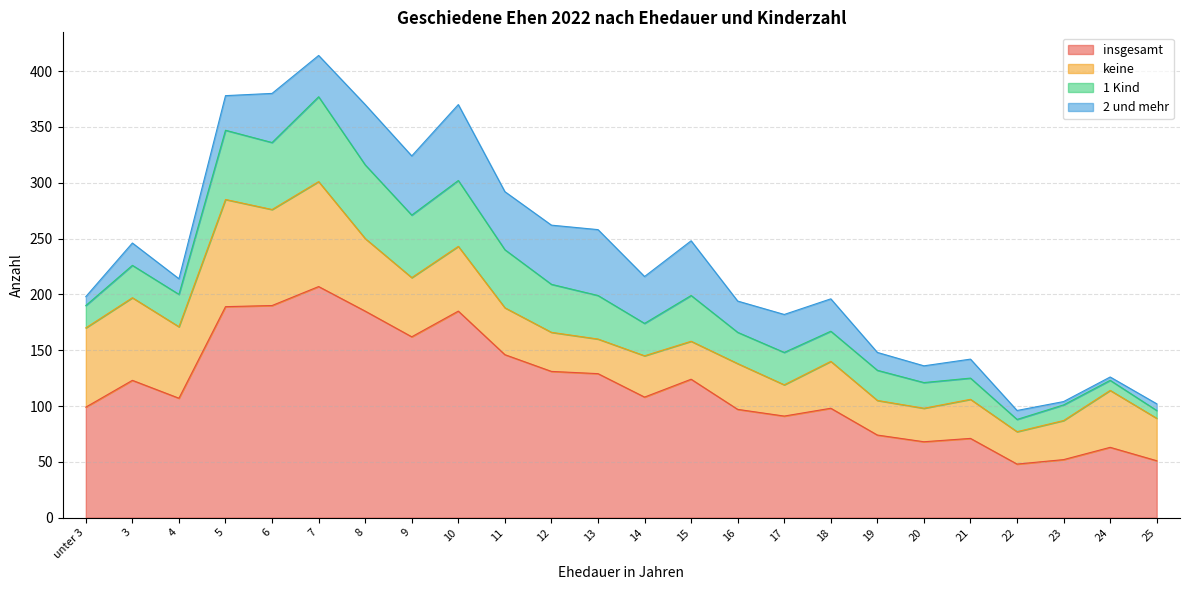

Which series changed the most between 3 and 20?

insgesamt